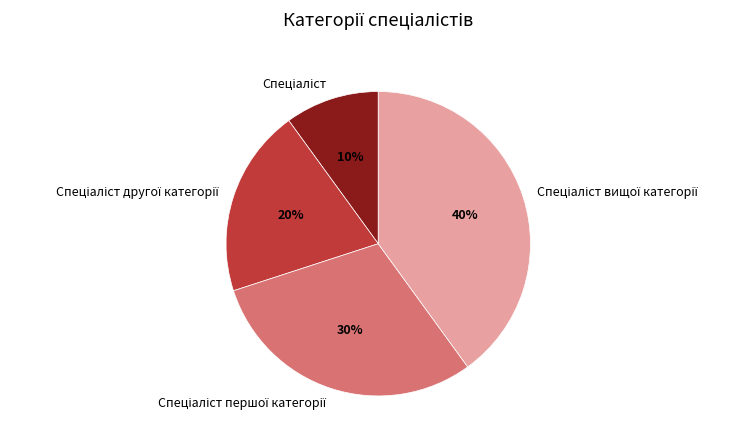

To the nearest percent, what is the average slice percentage?

25%